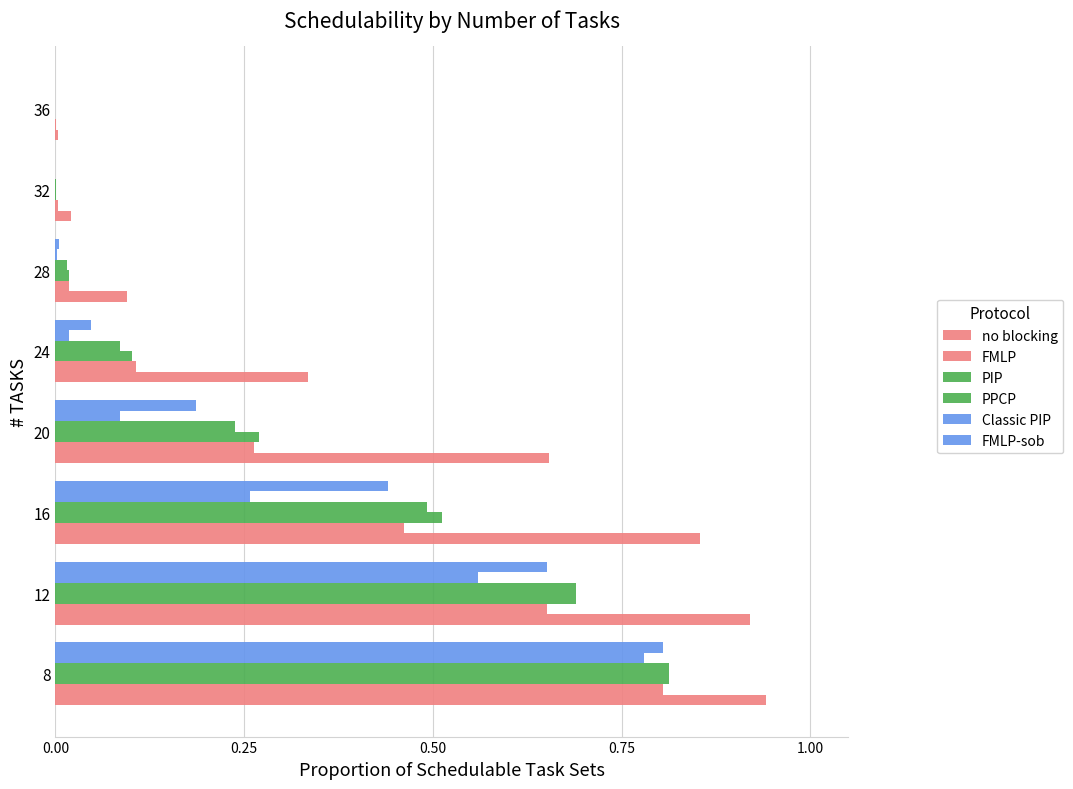

Reading right to left, extract all data points from this chart.

no blocking: 0.0	0.0	0.1	0.3	0.7	0.9	0.9	0.9
FMLP: 0.0	0.0	0.0	0.1	0.3	0.5	0.7	0.8
PIP: 0.0	0.0	0.0	0.1	0.3	0.5	0.7	0.8
PPCP: 0.0	0.0	0.0	0.1	0.2	0.5	0.7	0.8
Classic PIP: 0.0	0.0	0.0	0.0	0.1	0.3	0.6	0.8
FMLP-sob: 0.0	0.0	0.0	0.0	0.2	0.4	0.7	0.8